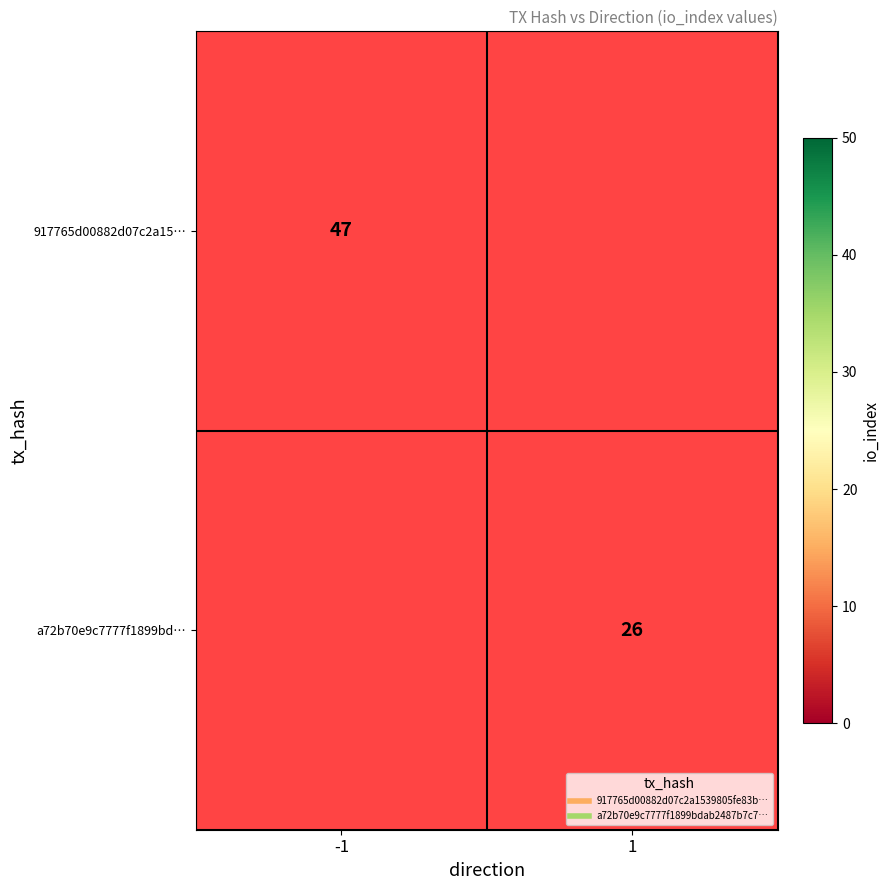

Rank the categories by a72b70e9c7777f1899bd… value from lowest to highest.

-1, 1